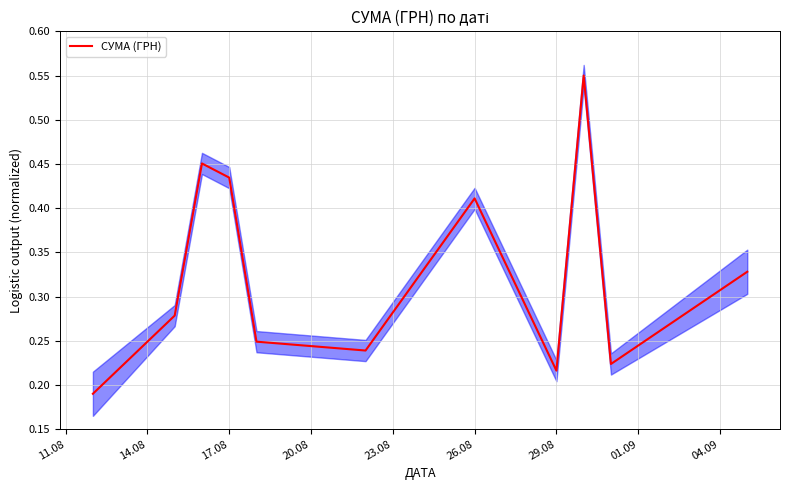

Is it true that СУМА (ГРН) equals 0.7 at 26.08?

False